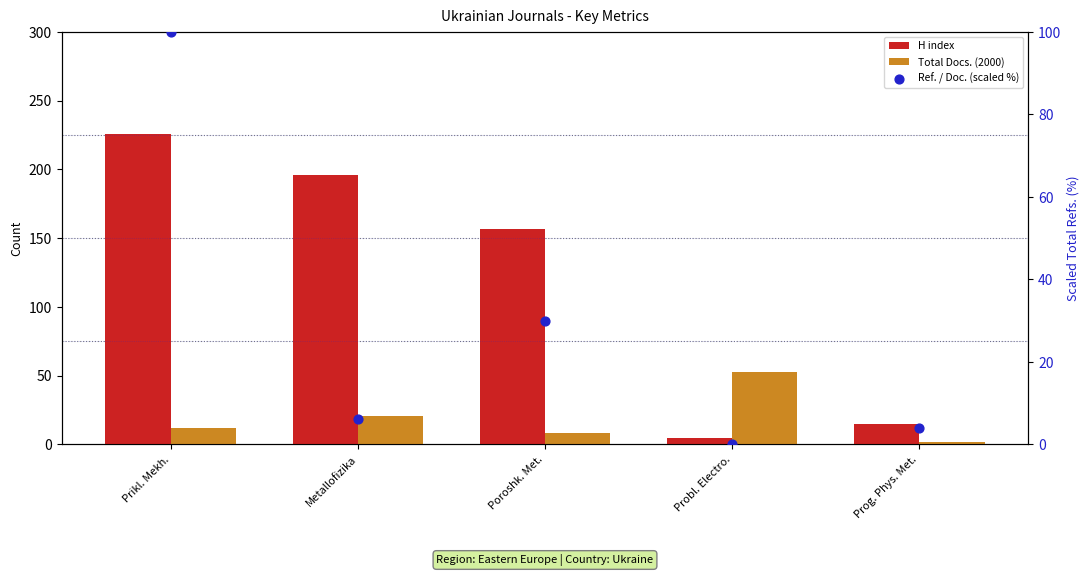

Which series reaches the maximum Y coordinate?

H index